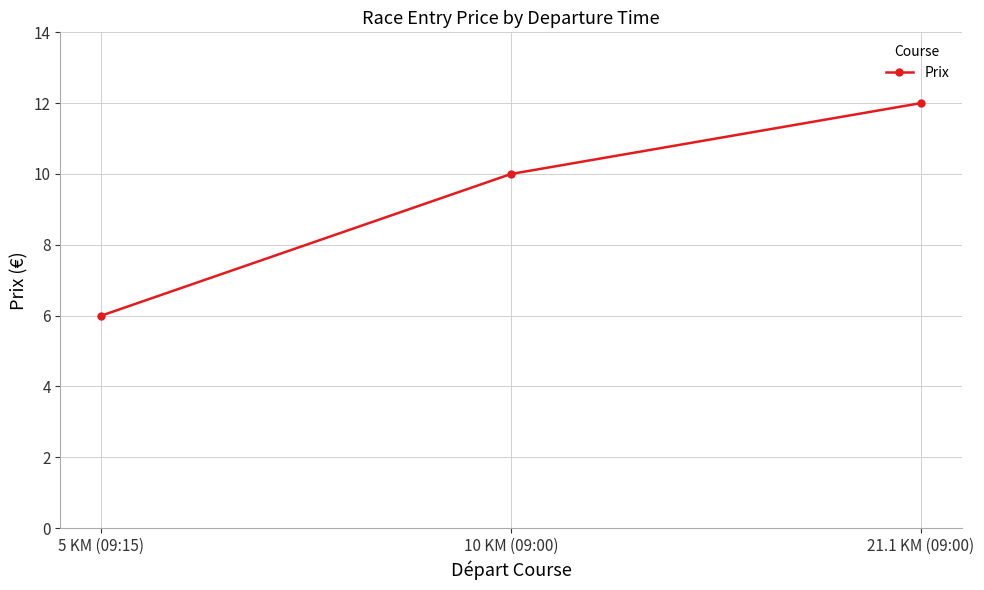

At which category does the chart reach its peak across all series?

21.1 KM (09:00)